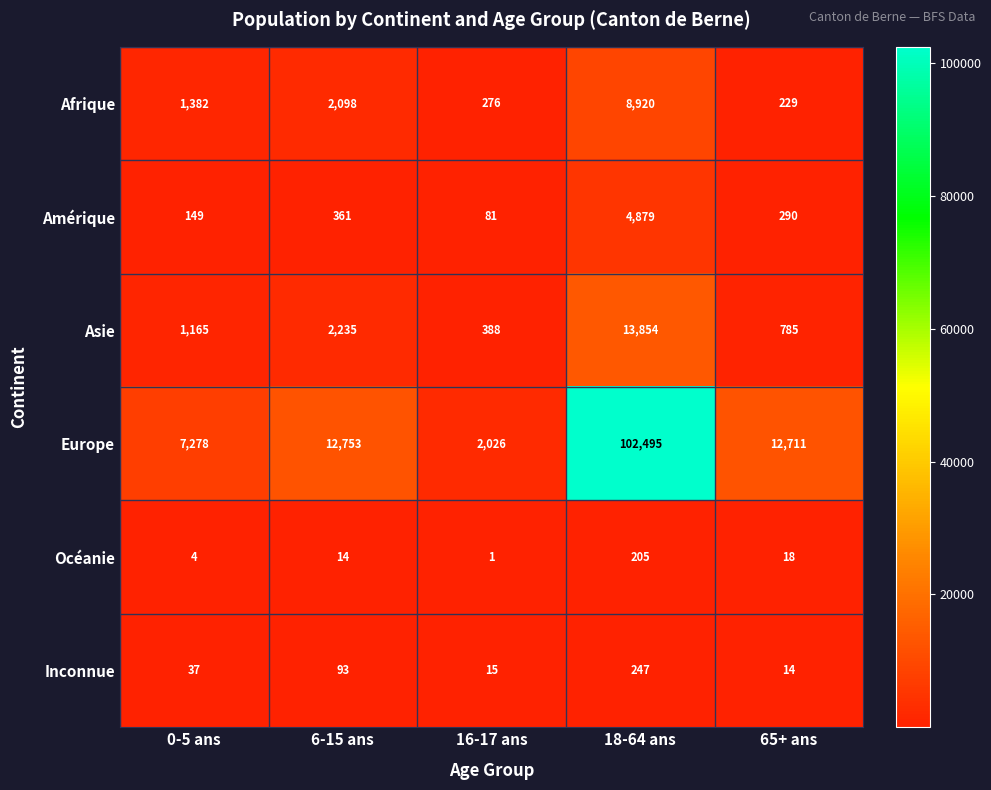

At which label does Afrique reach its minimum?

65+ ans